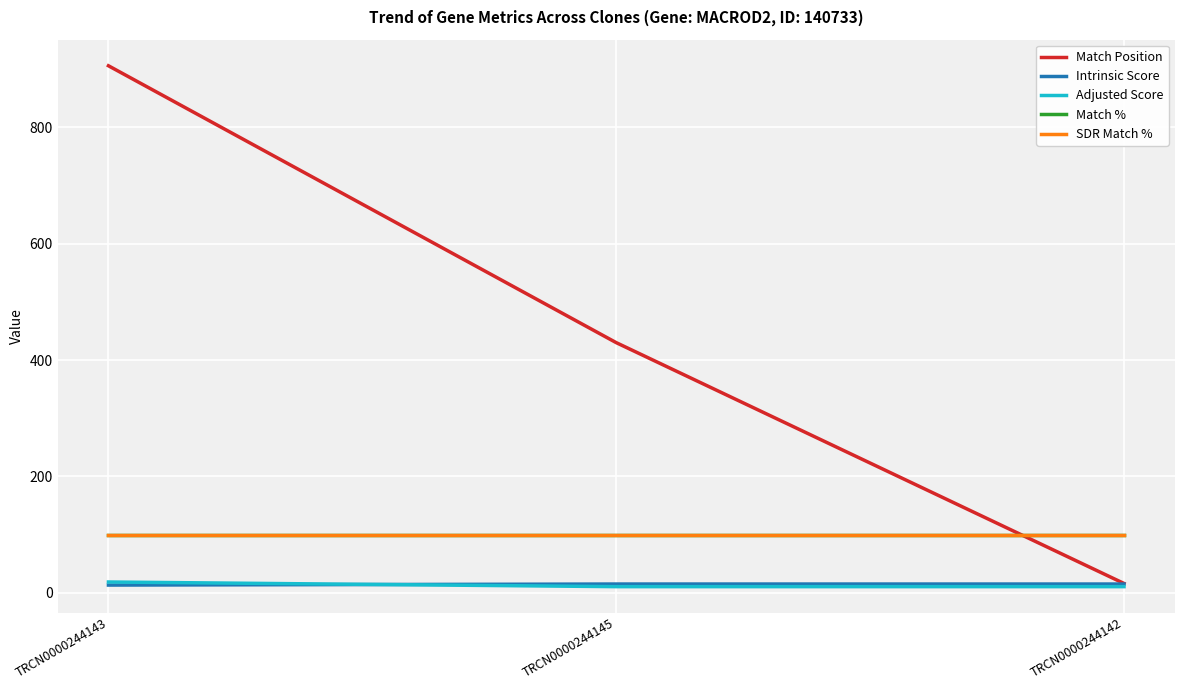

Which series has the largest total across all categories?

Match Position